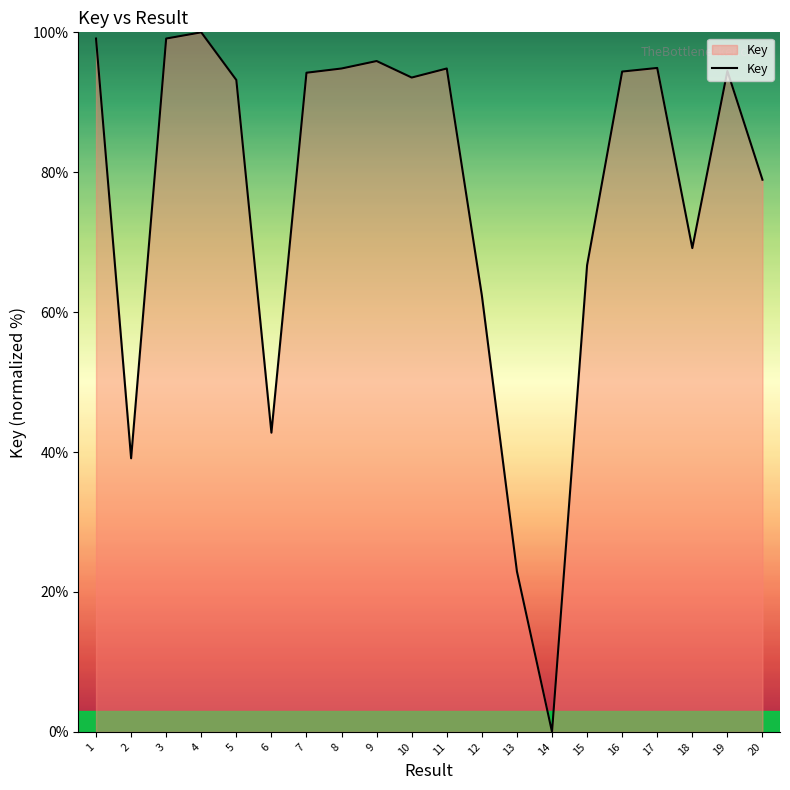

What is the change in value from 12 to 13?

-39.4